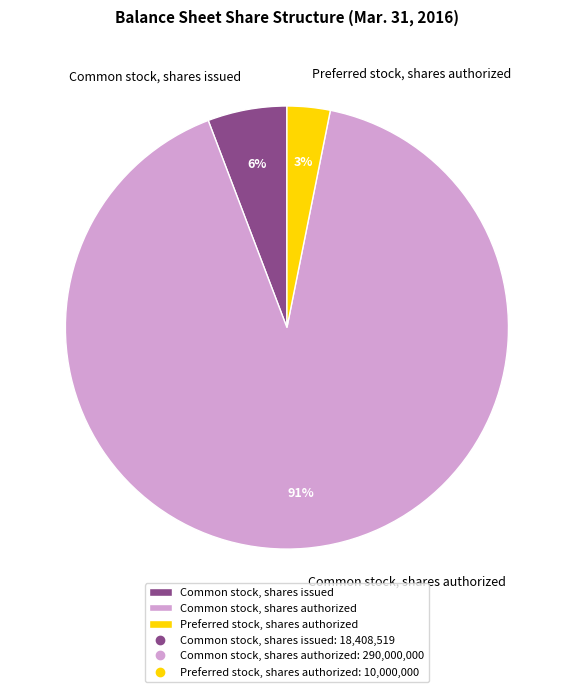

How many segments does this pie chart have?

3